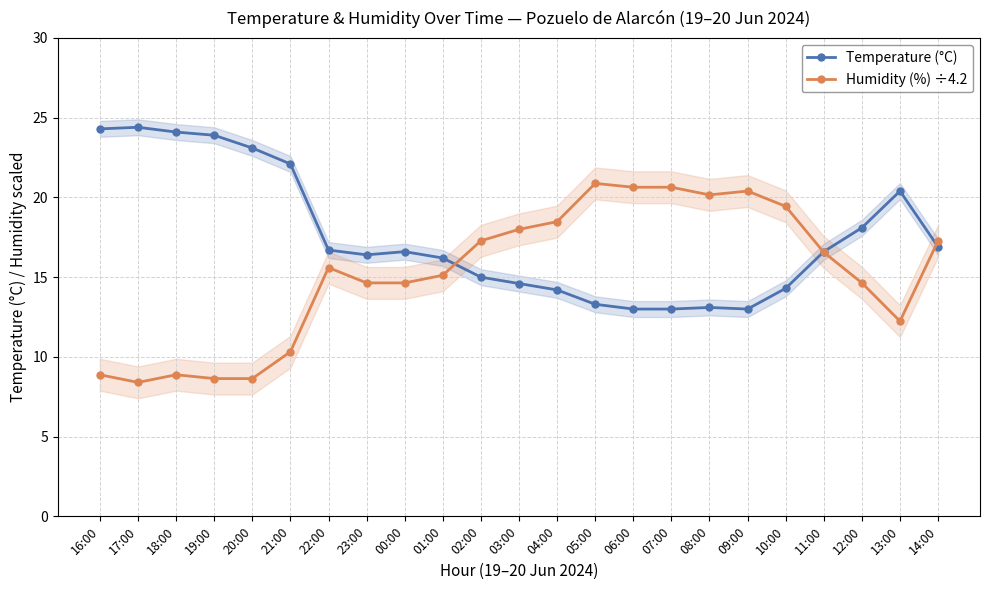

Where is the first local maximum for Humidity (%) ÷4.2?

18:00